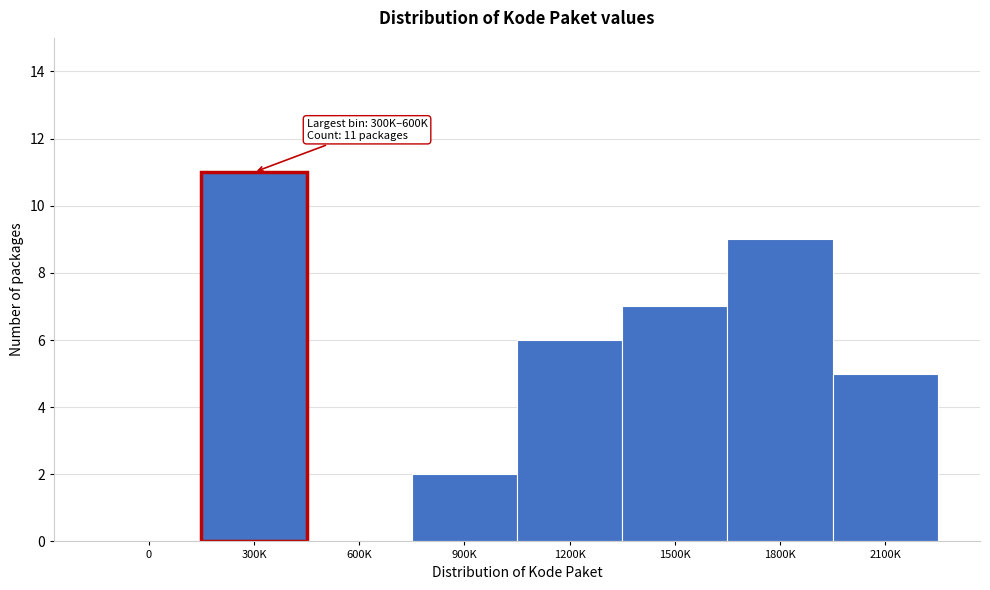

Reading left to right, list all the values displayed in this chart.

0=0	300K=11	600K=0	900K=2	1200K=6	1500K=7	1800K=9	2100K=5